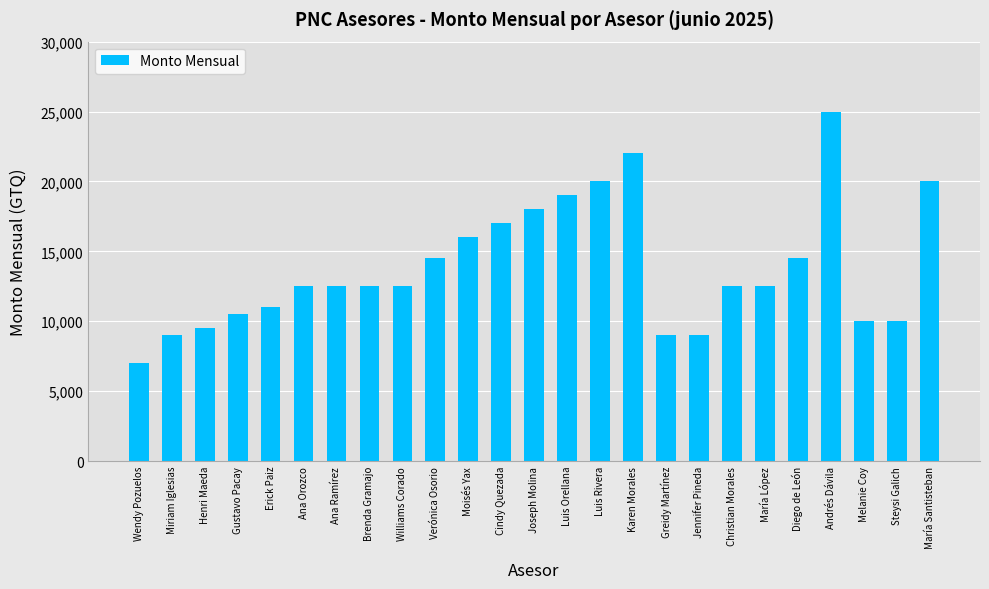

Between Erick Paiz and María López, which is larger?

María López